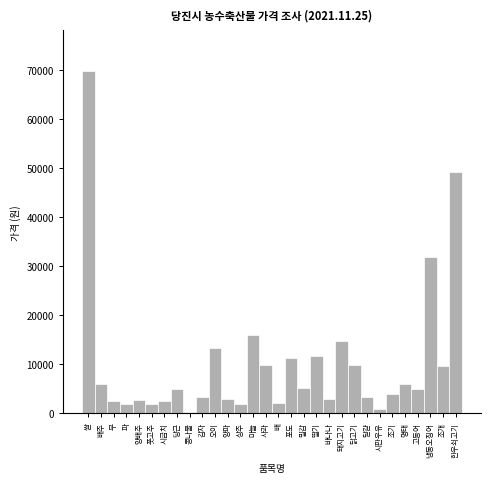

What is the average value?

10270